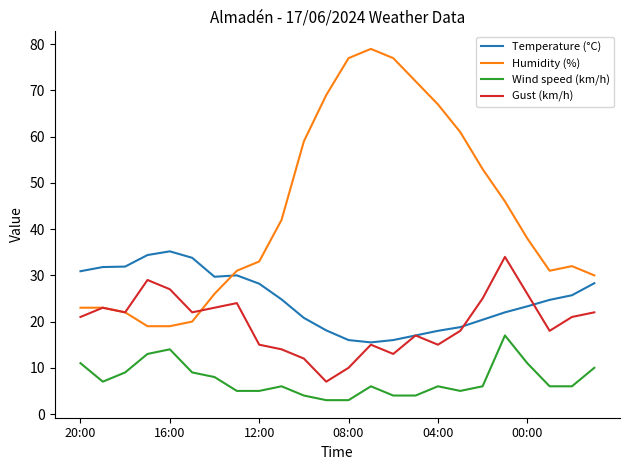

True or false: Gust (km/h) and Humidity (%) intersect in this chart.

True